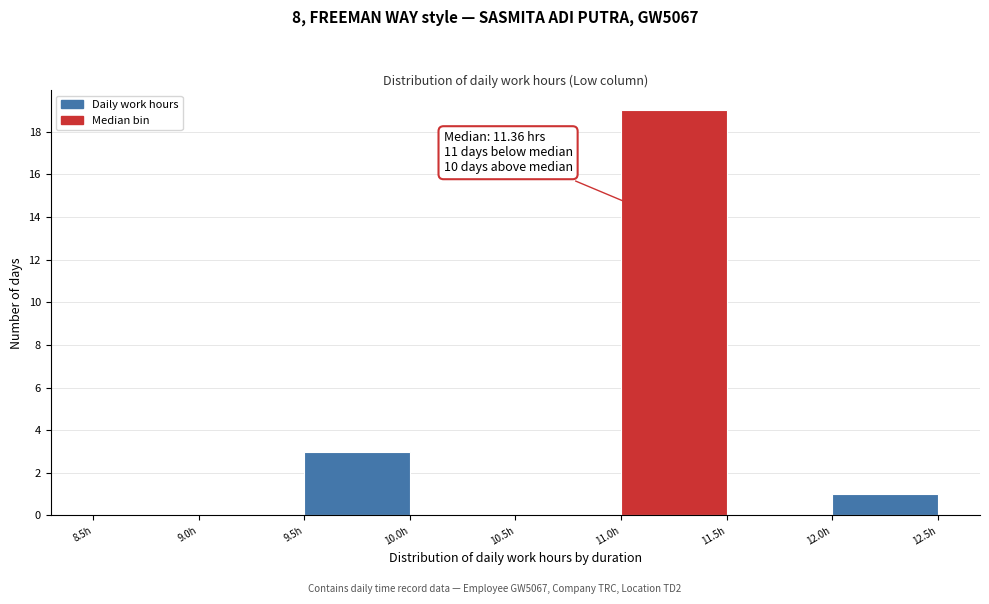

Over which range of the x-axis is the bar tallest?

11.0 to 11.5